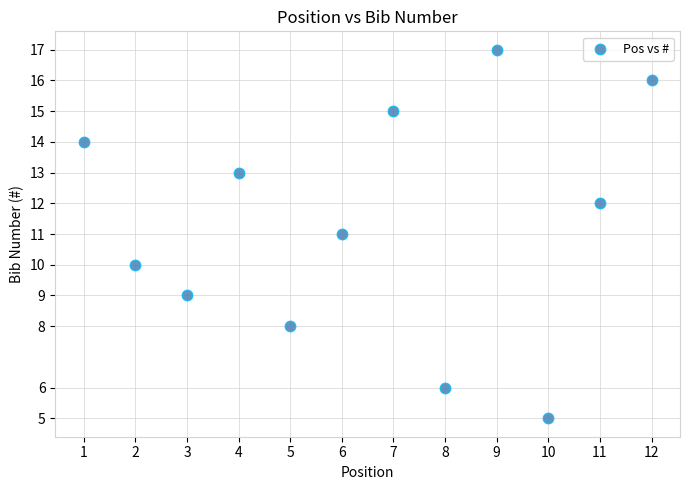

What is the range of X values (max minus min)?

11